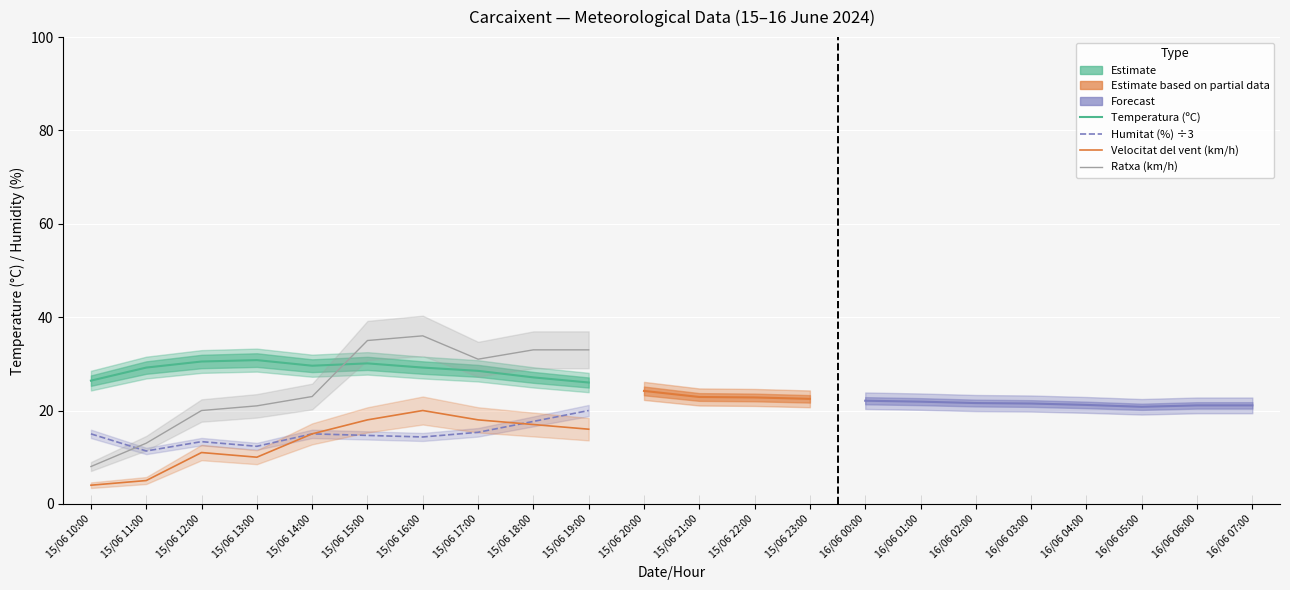

Between which two adjacent categories do Ratxa (km/h) and Humitat (%) ÷3 first intersect?

15/06 10:00 and 15/06 11:00